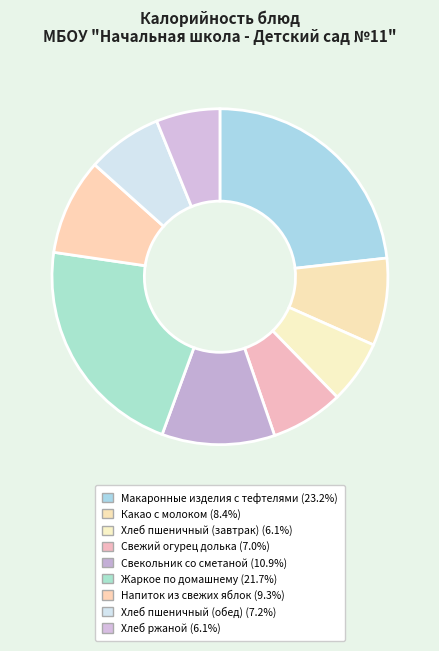

What is the smallest slice in the pie chart?

Хлеб пшеничный (завтрак)